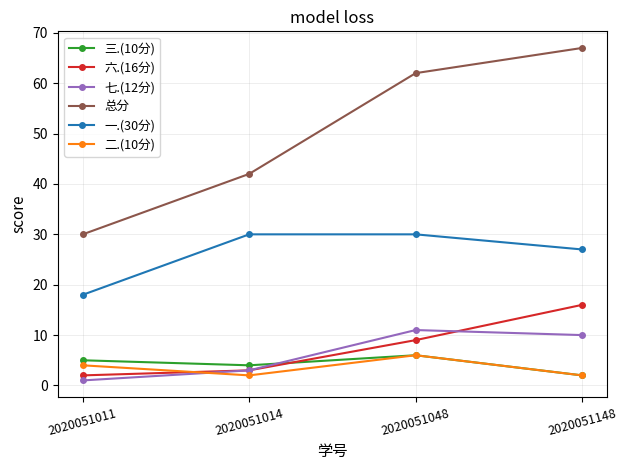

How many lines are shown in the chart?

6